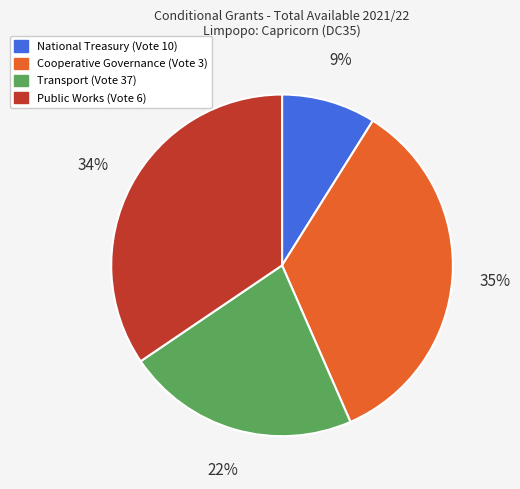

True or false: Transport (Vote 37) accounts for 22% of the total.

True